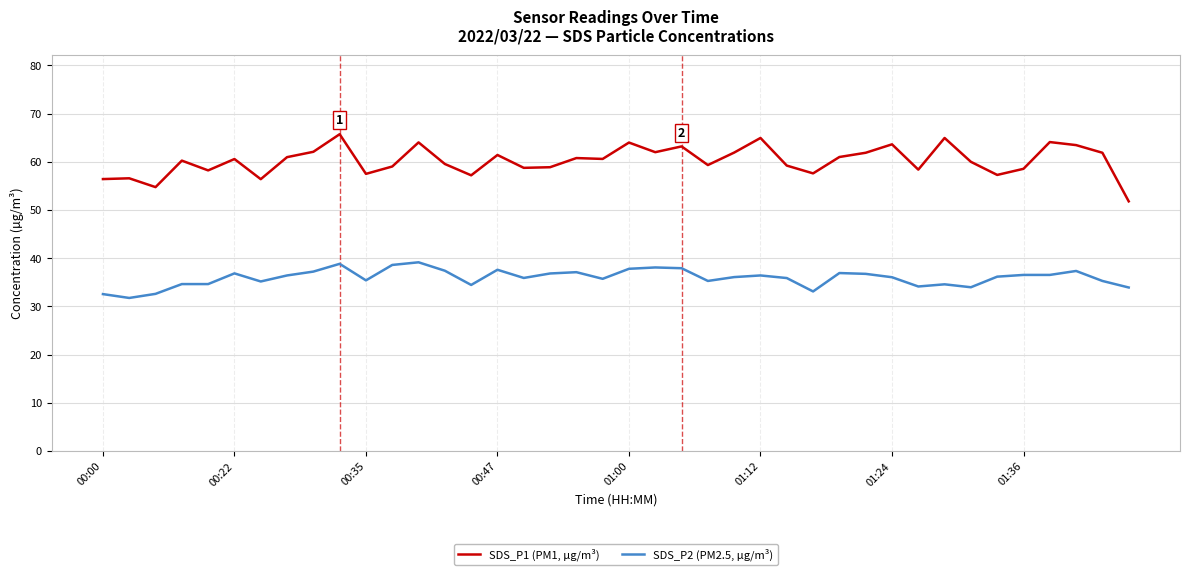

Which series has the widest spread of values?

SDS_P1 (PM1, µg/m³)